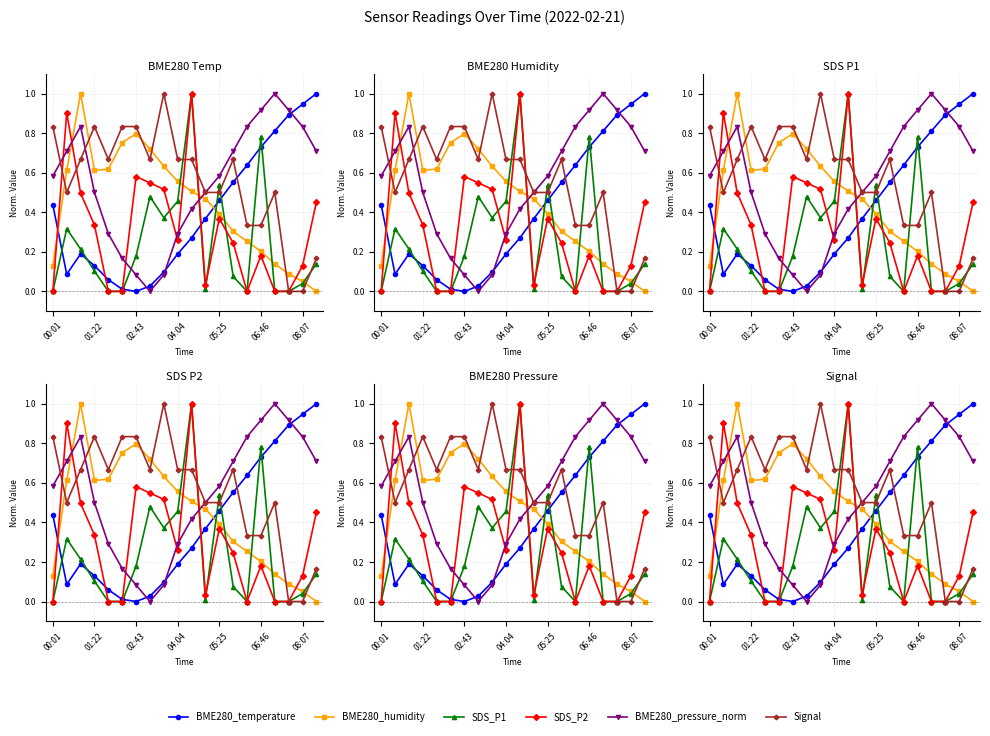

What is the highest value of the SDS_P2 series?

1.0